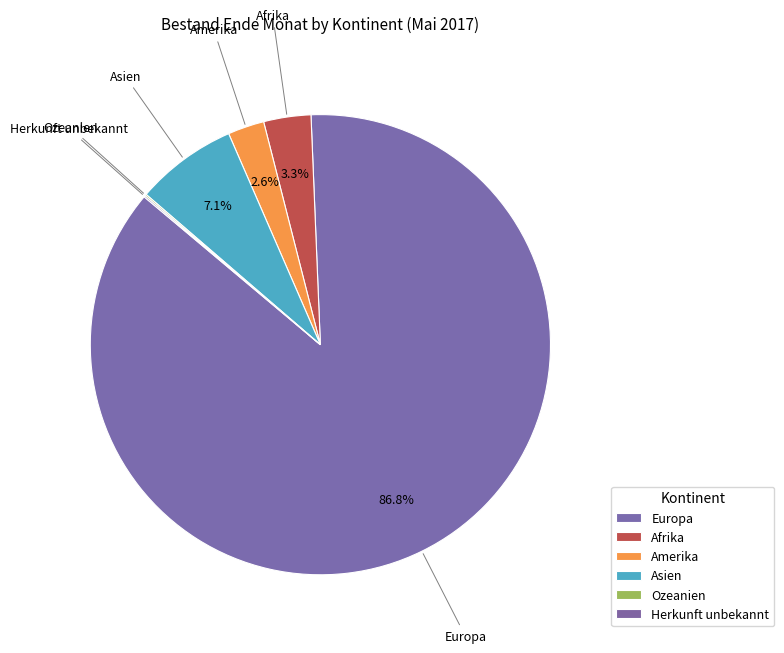

Is there any slice that represents more than half of the pie?

Yes